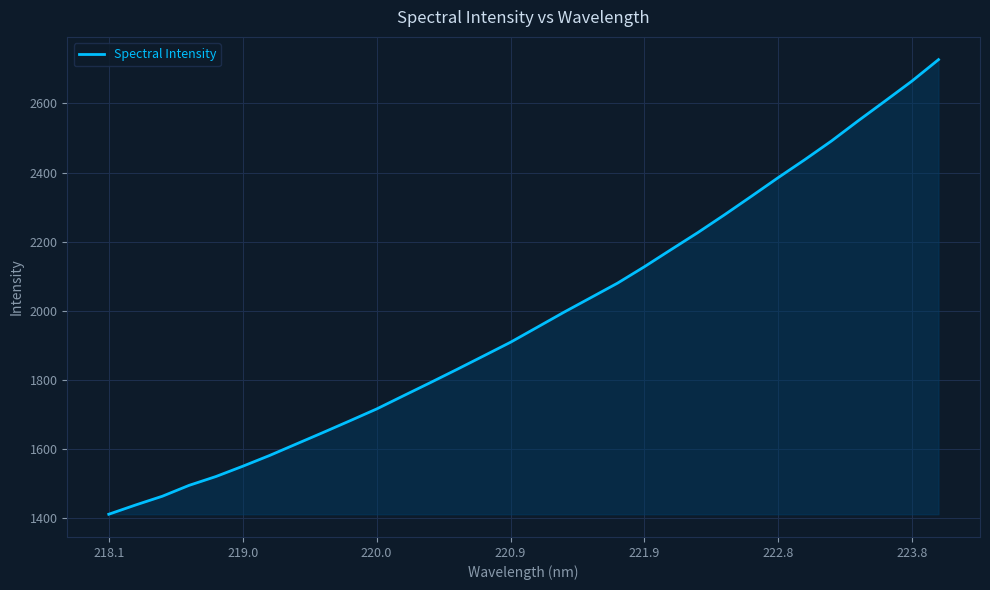

What is the smallest value displayed?

1411.3